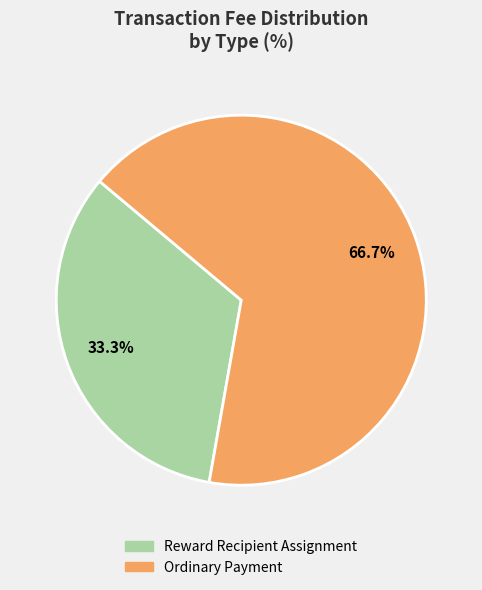

What percentage is the Reward Recipient Assignment slice, to the nearest percent?

33%